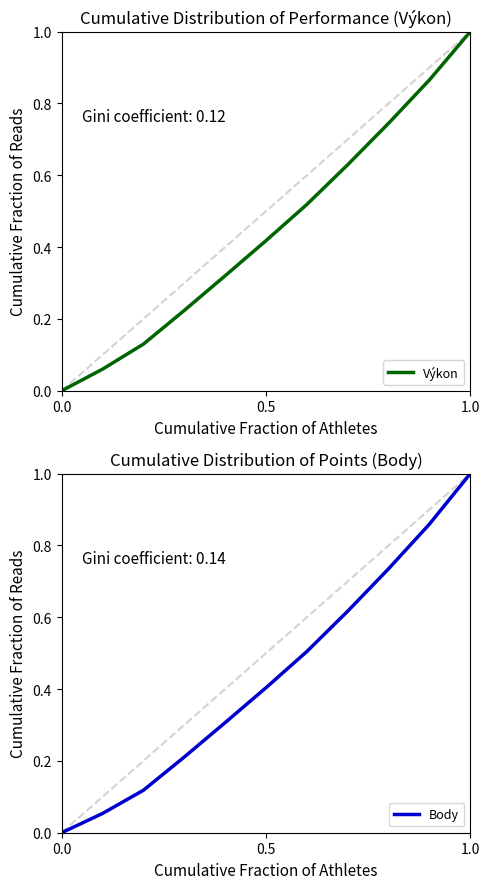

What is the difference between the maximum and minimum values in the Body series?

1.0